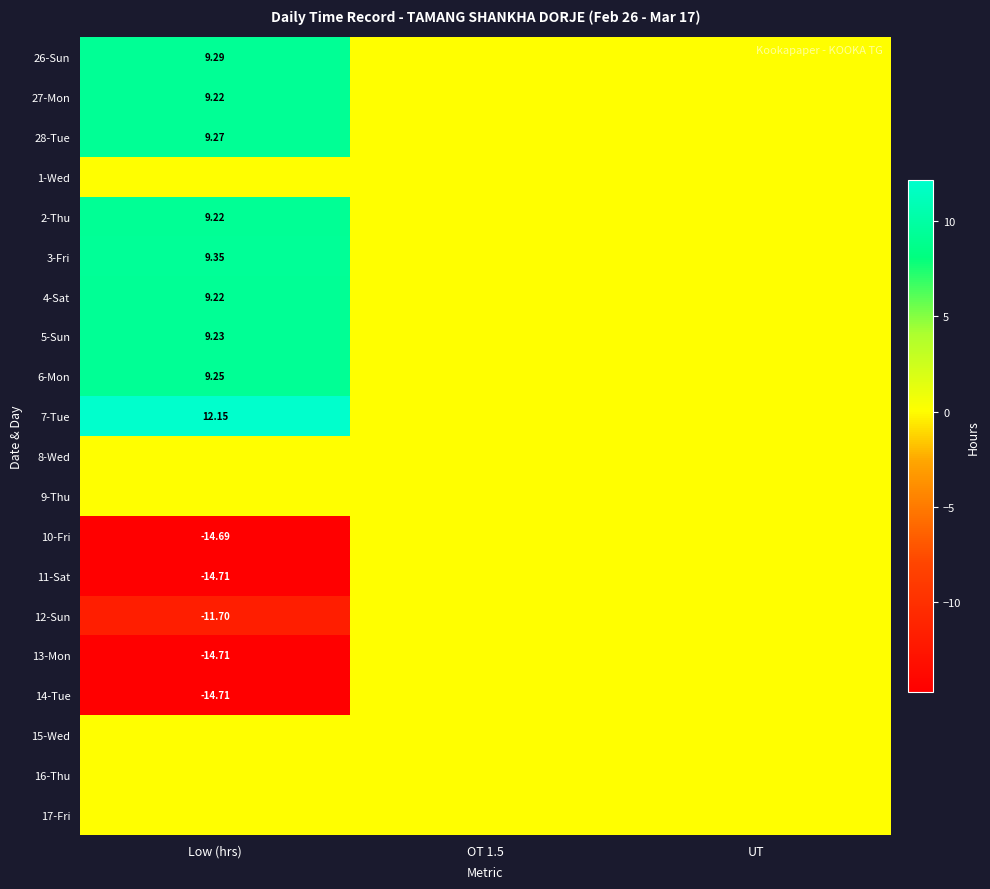

Is the value of 2-Thu at OT 1.5 greater than the value of 9-Thu at UT?

No